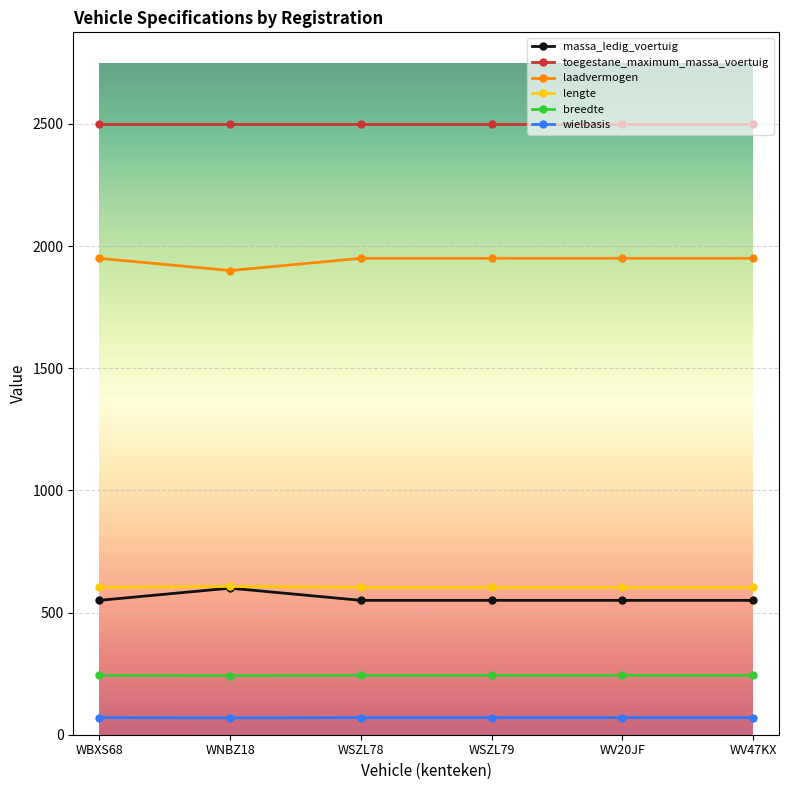

True or false: wielbasis and breedte cross at least once.

False